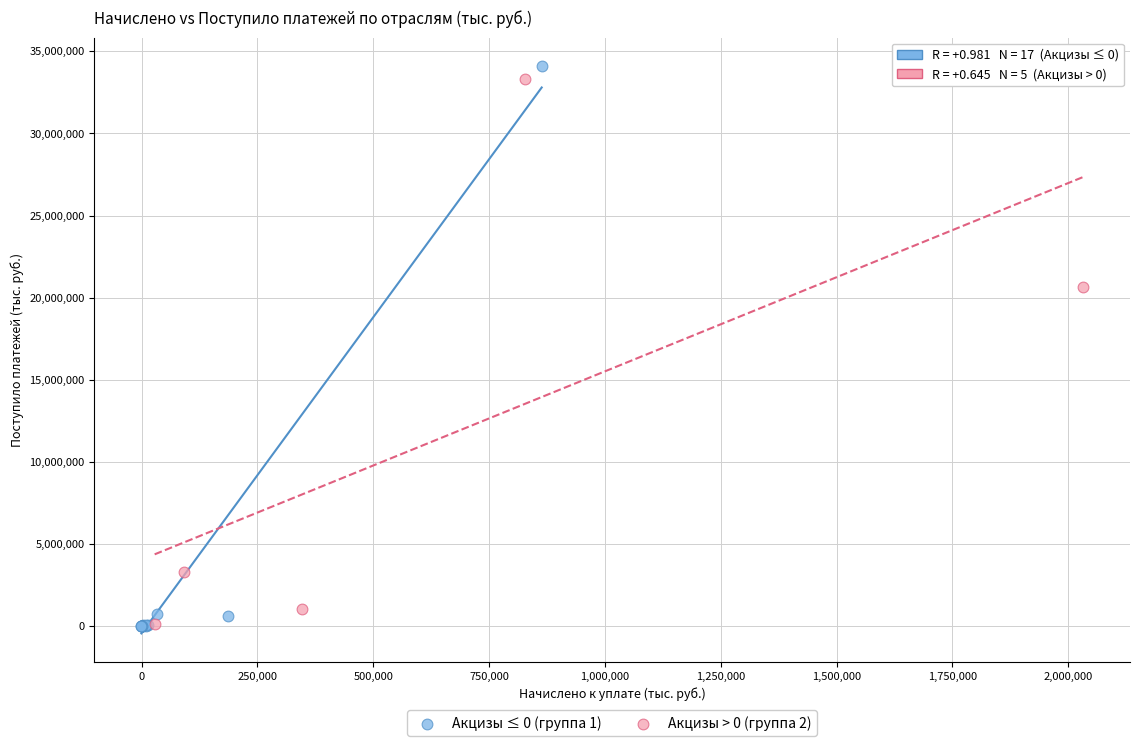

What are all the series names shown in the legend?

Акцизы ≤ 0 (группа 1), Акцизы > 0 (группа 2)